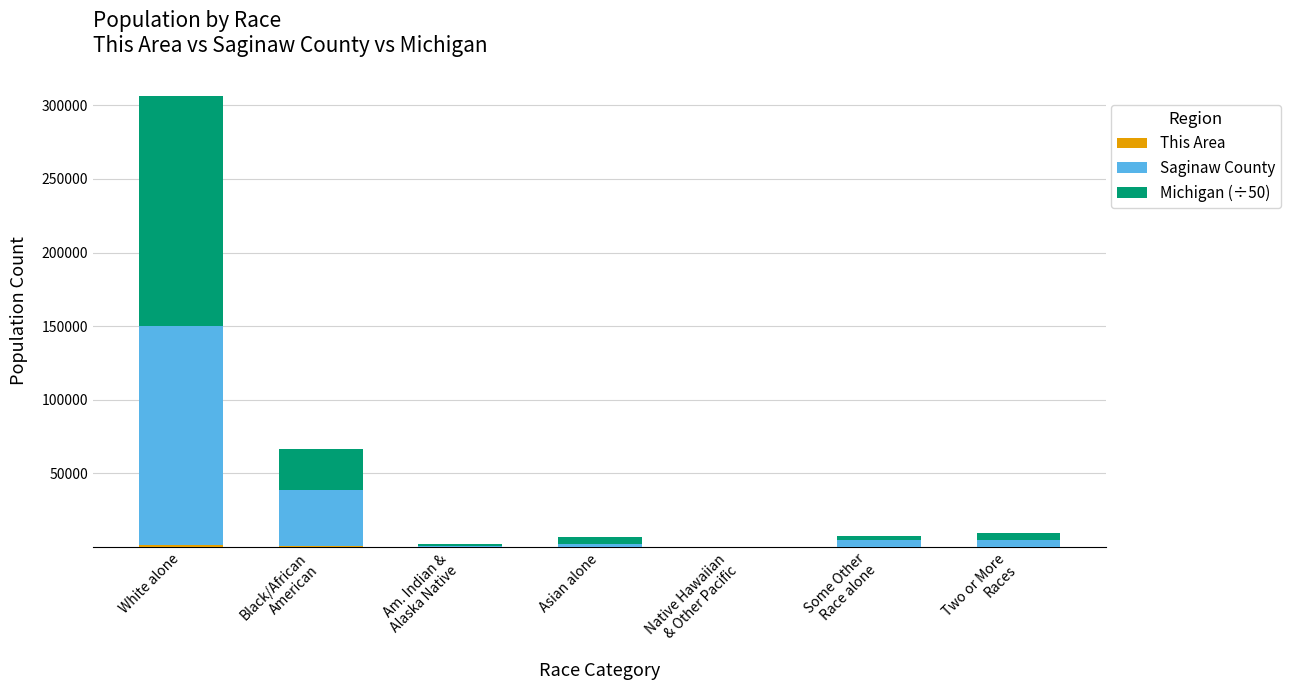

At which category is the sum across all series the highest?

White alone